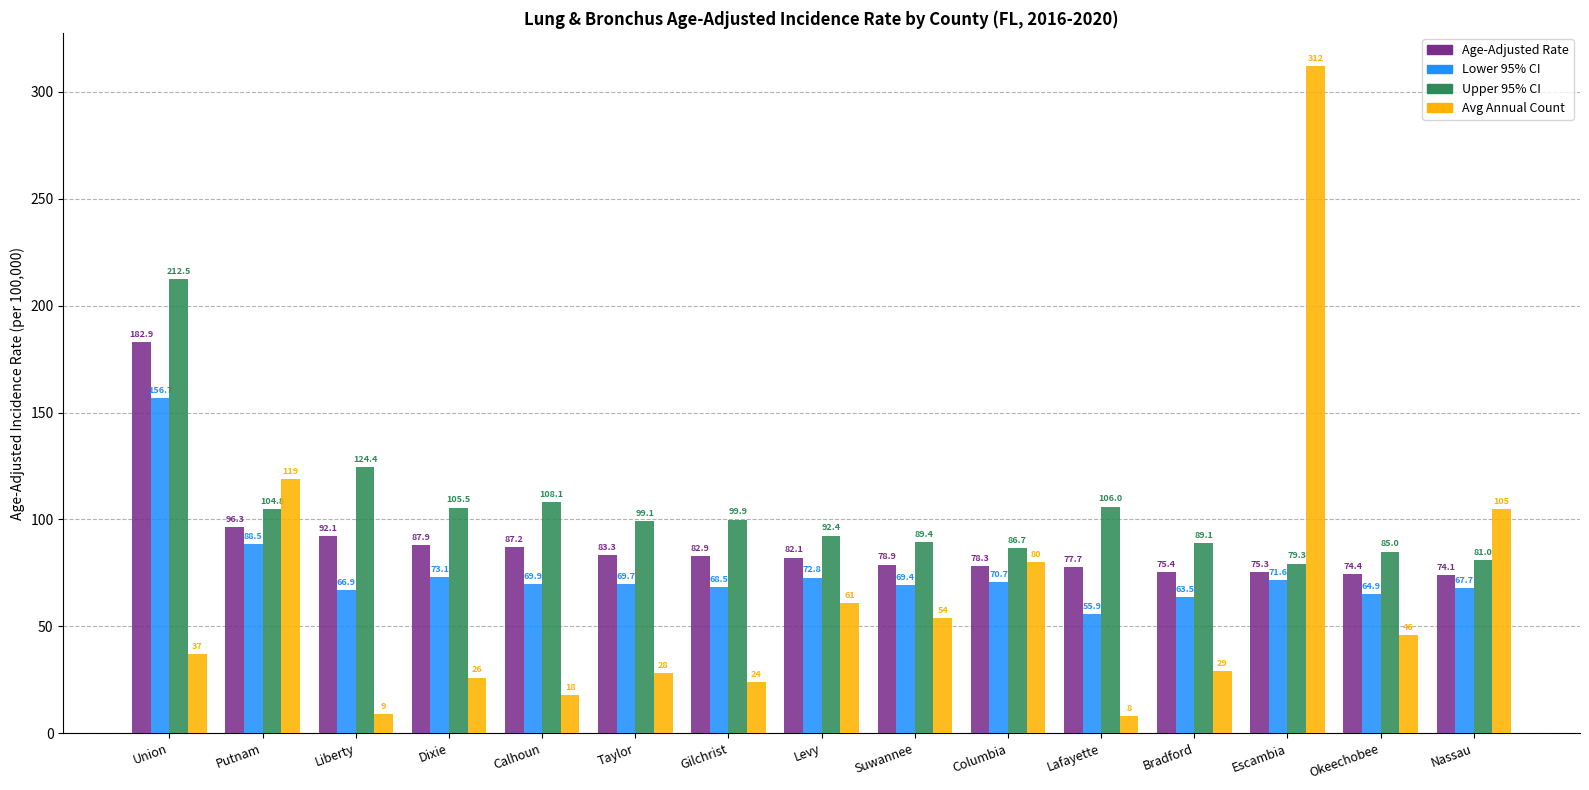

What is the label of the 2nd bar from the left?

Putnam